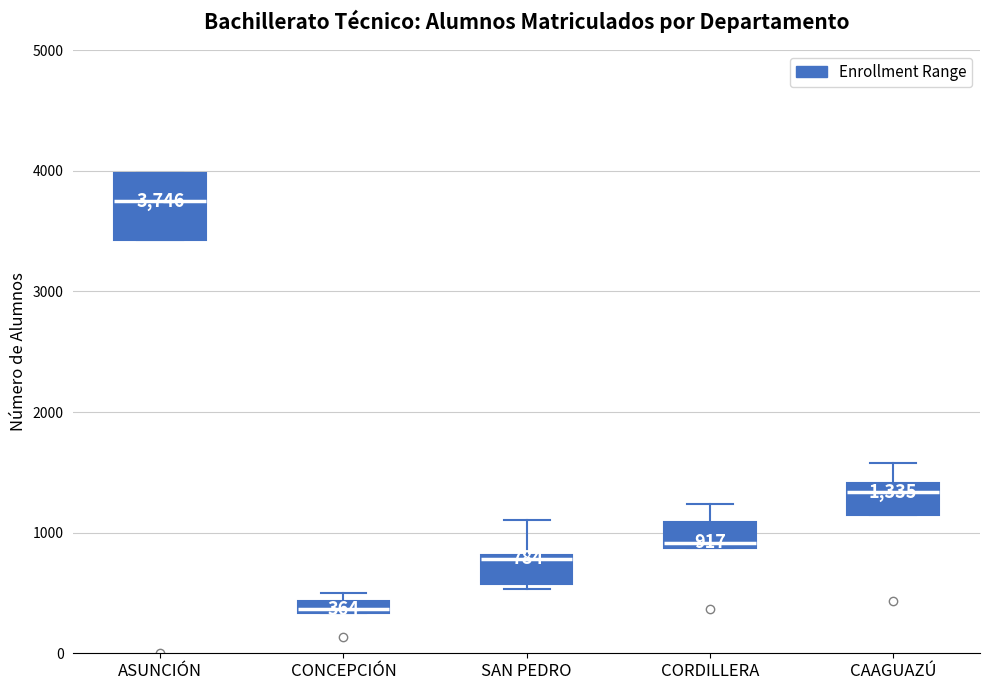

Comparing the boxes themselves (not the whiskers), which one is the tallest?

ASUNCIÓN